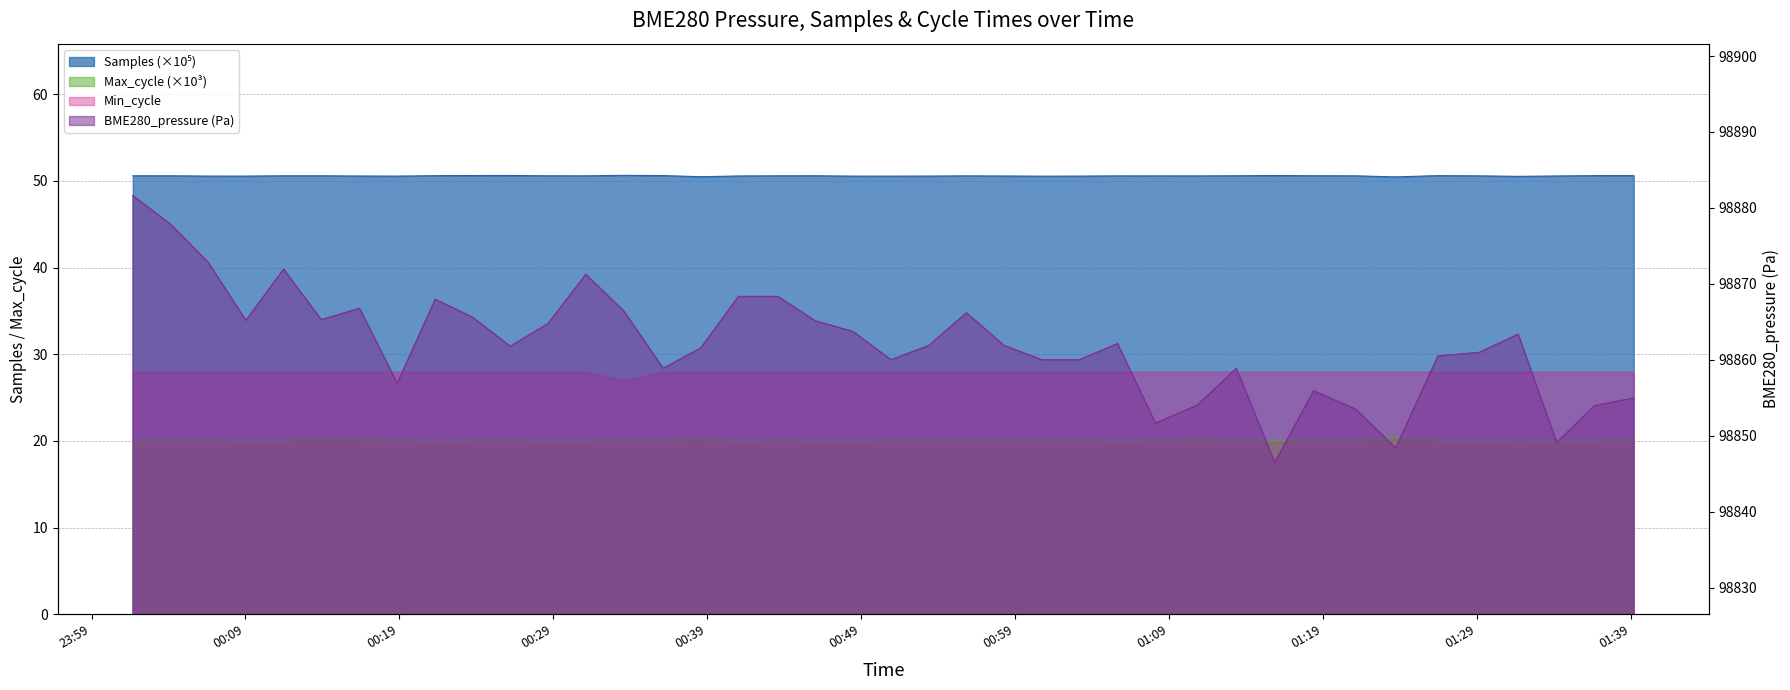

Which series has the widest spread of values?

BME280_pressure